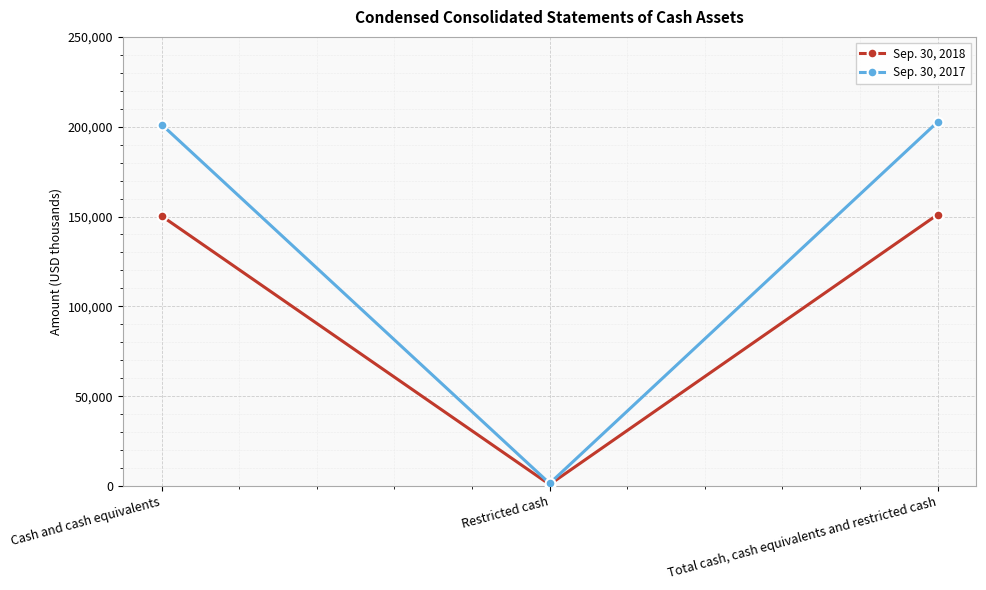

Which category has the lowest value in the Sep. 30, 2018 series?

Restricted cash